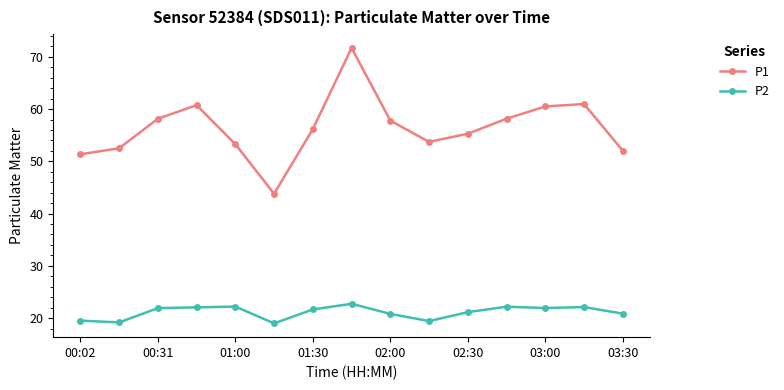

In P2, how many points are lower than both neighbors (excluding endpoints)?

4